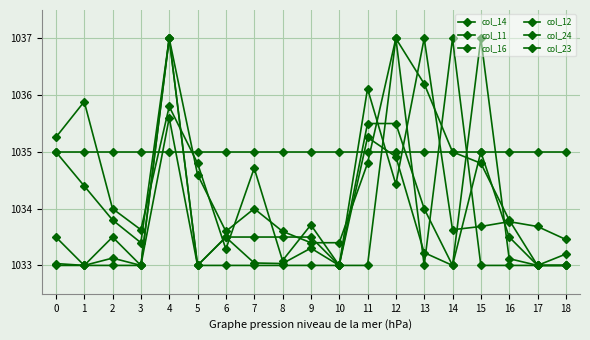

How many values in the col_16 series are below 1034?

9